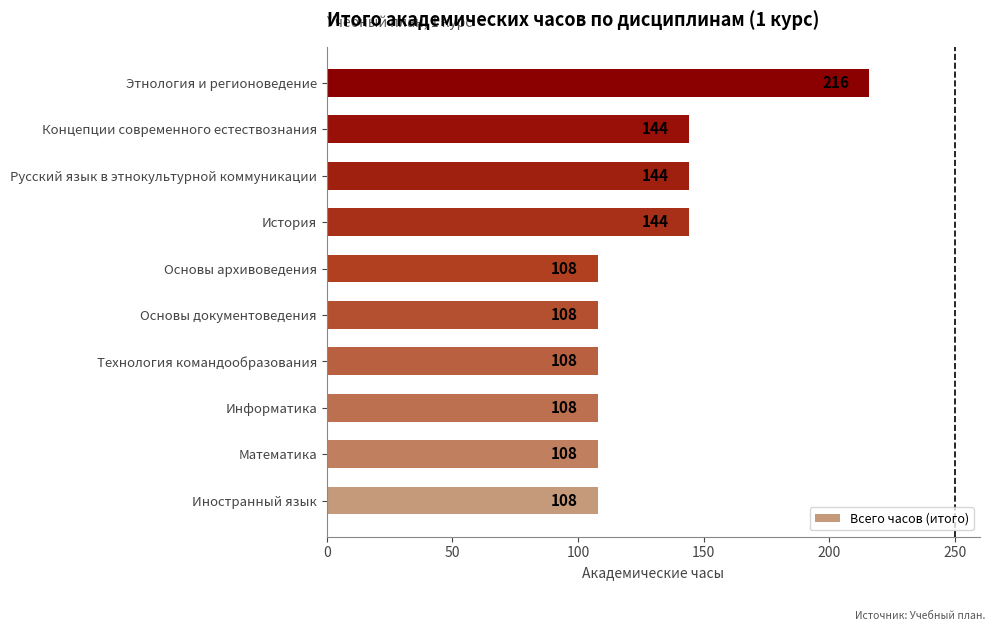

True or false: the data shows 192 at Основы документоведения.

False